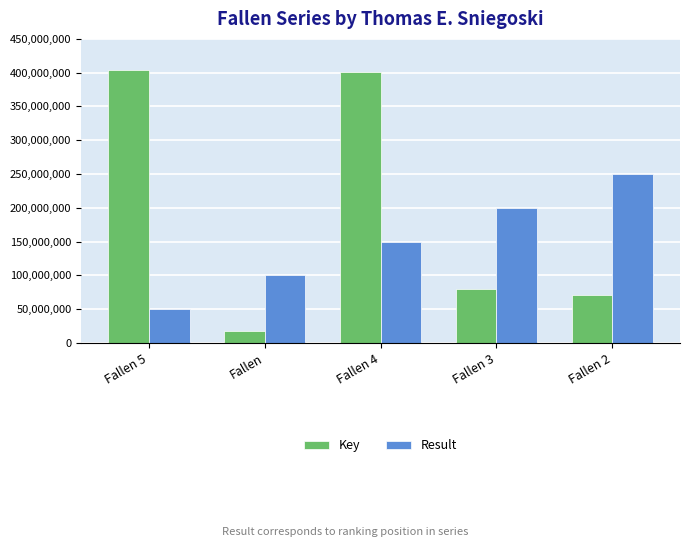

List the series in order of their peak value, lowest first.

Result, Key